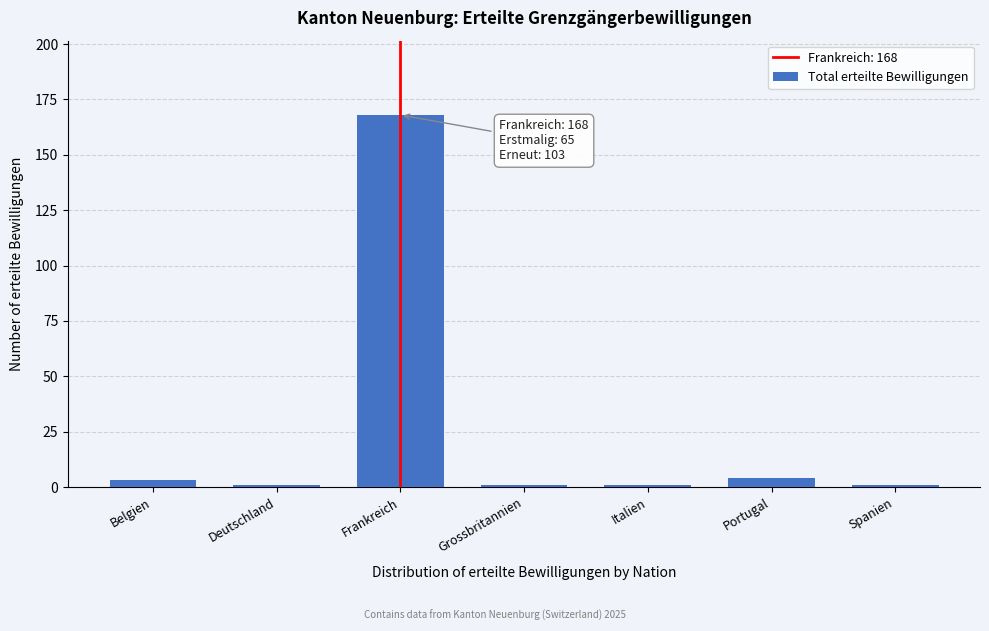

Reading right to left, extract all data points from this chart.

Spanien=1	Portugal=4	Italien=1	Grossbritannien=1	Frankreich=168	Deutschland=1	Belgien=3